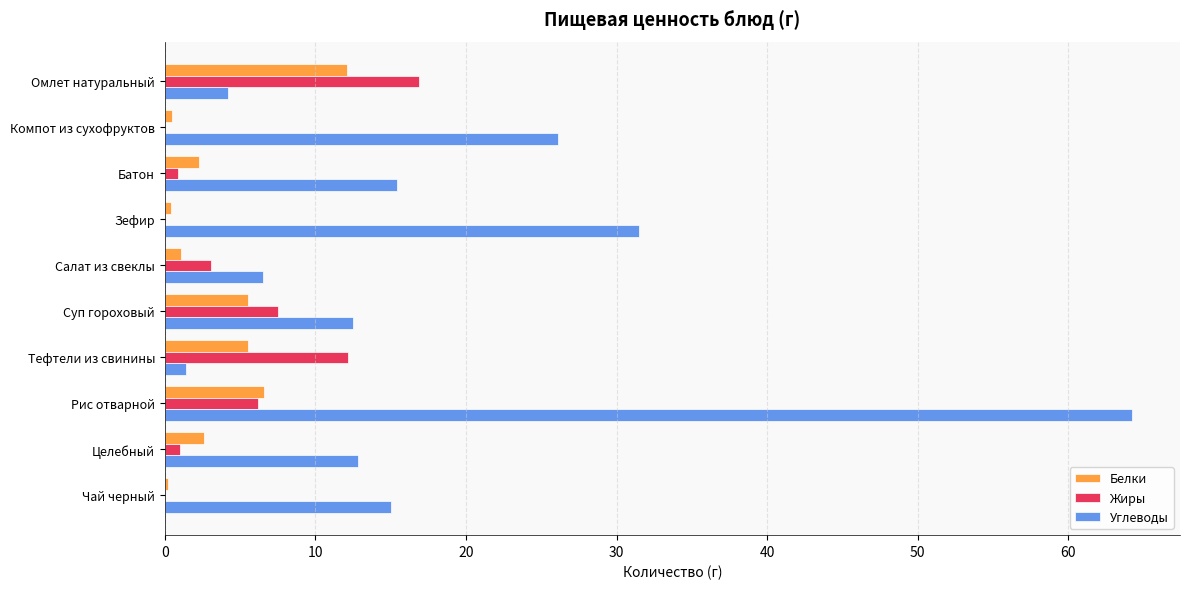

Is it true that Углеводы equals 15.0 at Чай черный?

True